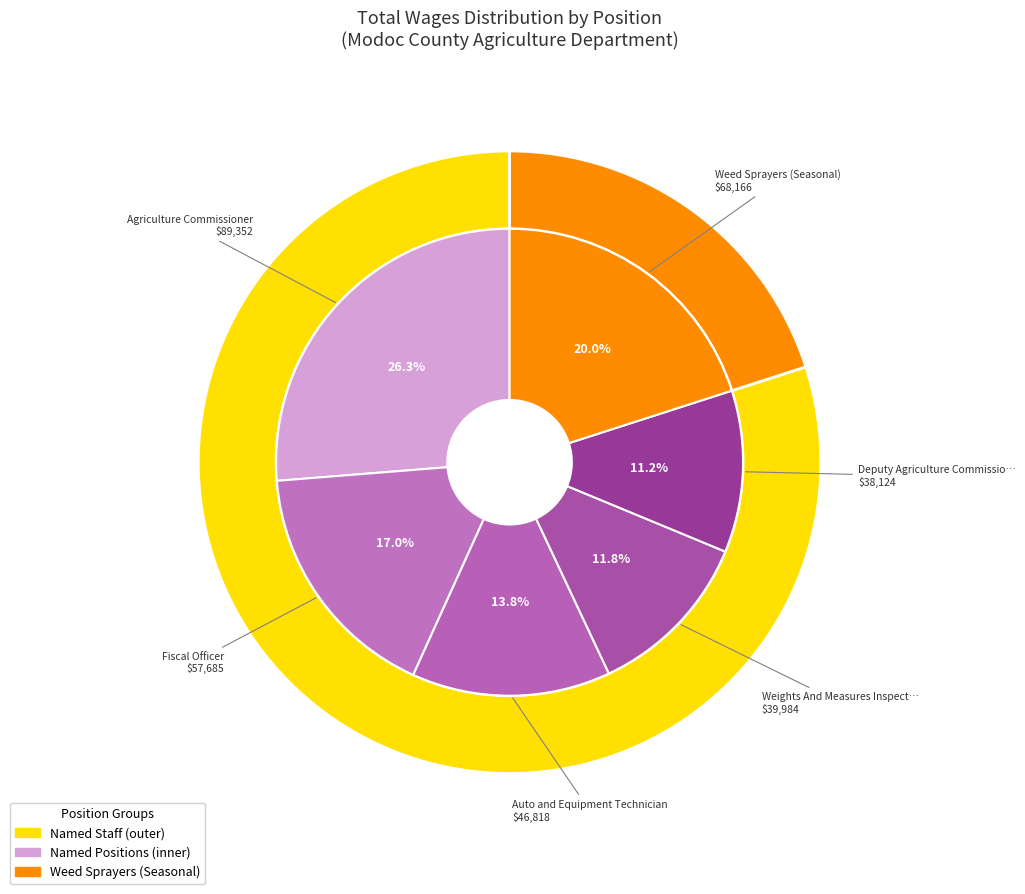

The Weights And Measures Inspector II slice represents 1% of the pie. True or false?

False